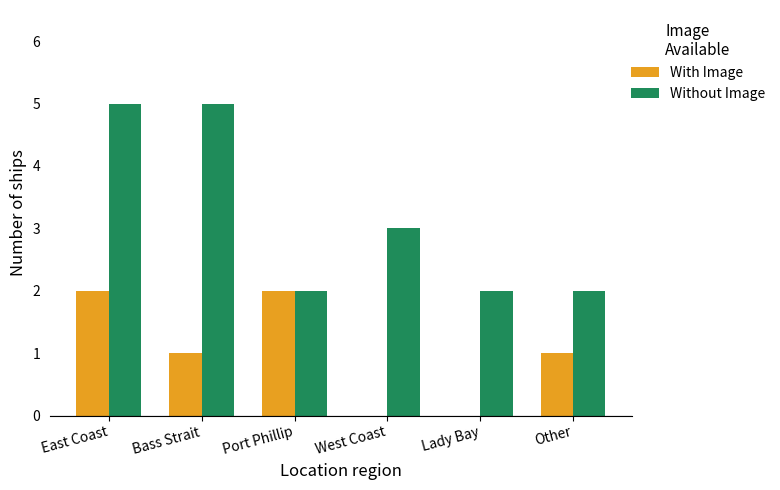

What is the average value of the Without Image series?

3